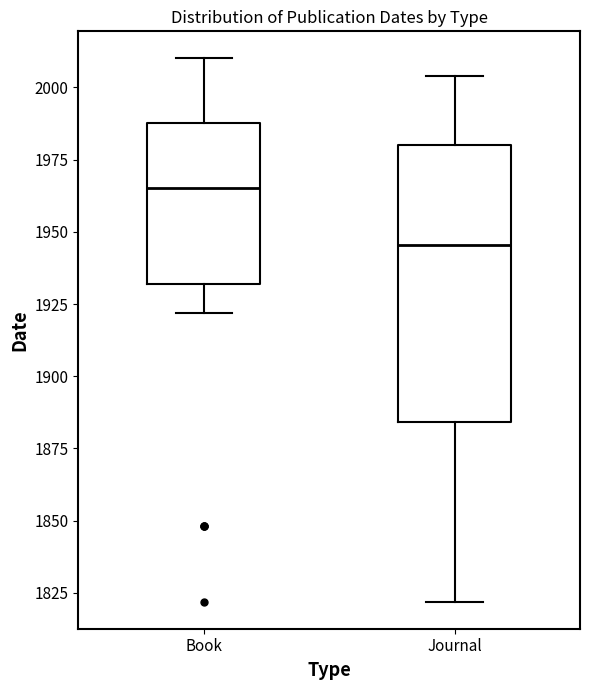

Reading left to right, transcribe this box plot: for each box, give where its median line is, the range the box spans, and where its two whiskers end, as read against the y-axis. The values are not printed on the chart, so give them approximately, as read against the axis.

Book: median 1965, box 1930 to 1990, whiskers 1920 to 2010
Journal: median 1945, box 1885 to 1980, whiskers 1820 to 2005